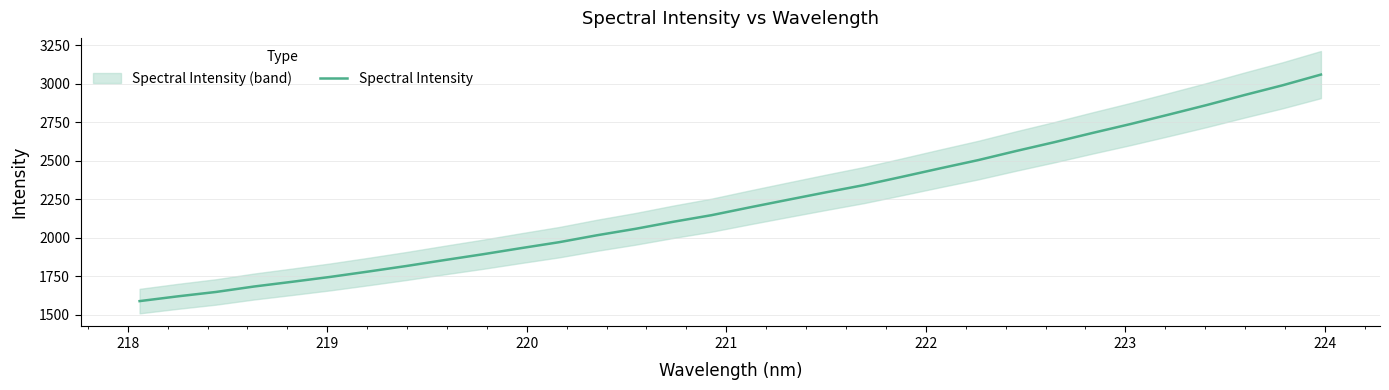

What is the highest value of the Spectral Intensity series?

3060.1